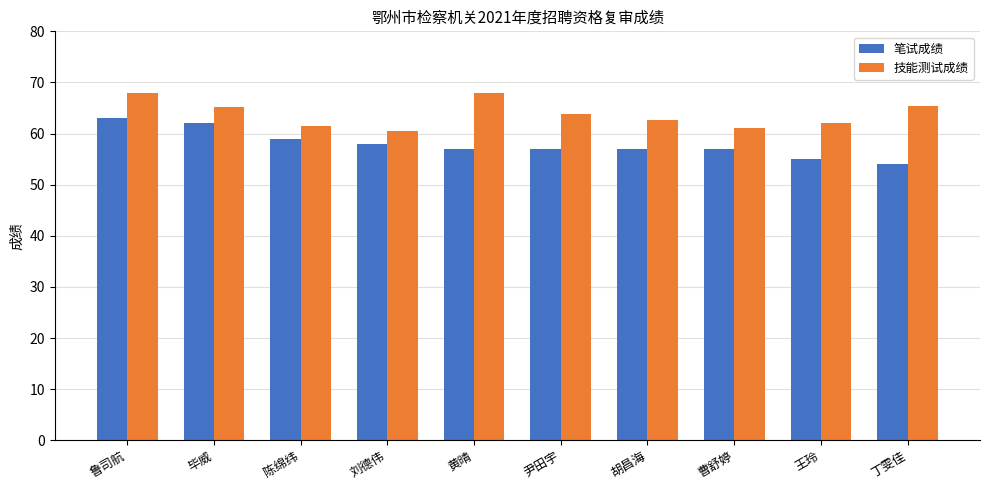

What is the smallest value displayed?

54.0